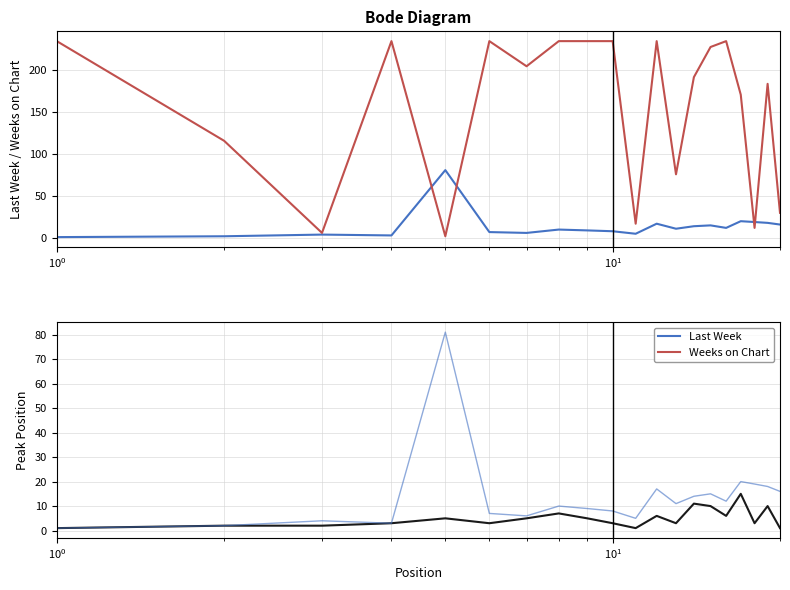

What is the value of the Last Week point at the 5th from the left?

81